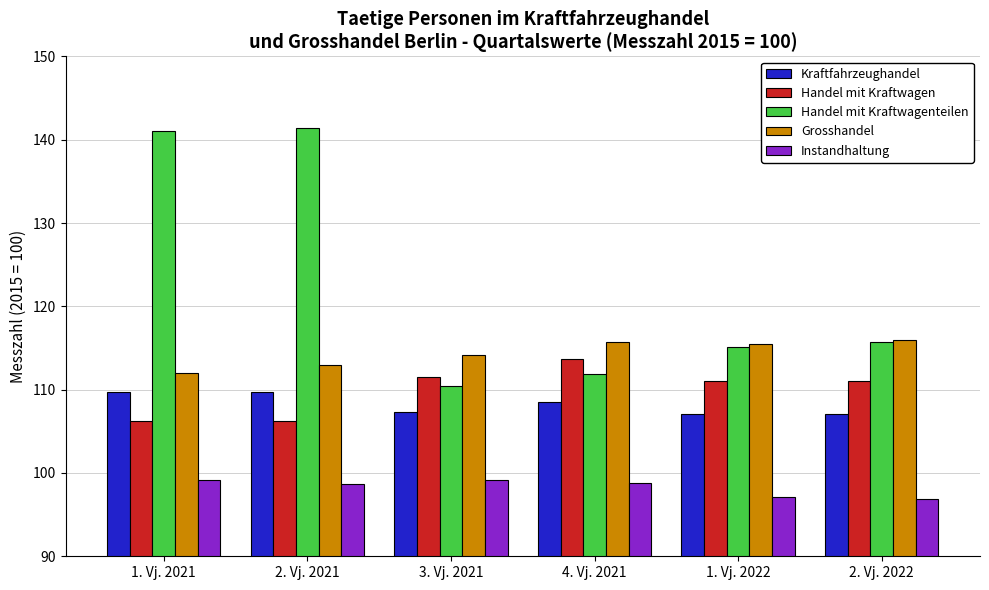

Which series has the largest total across all categories?

Handel mit Kraftwagenteilen